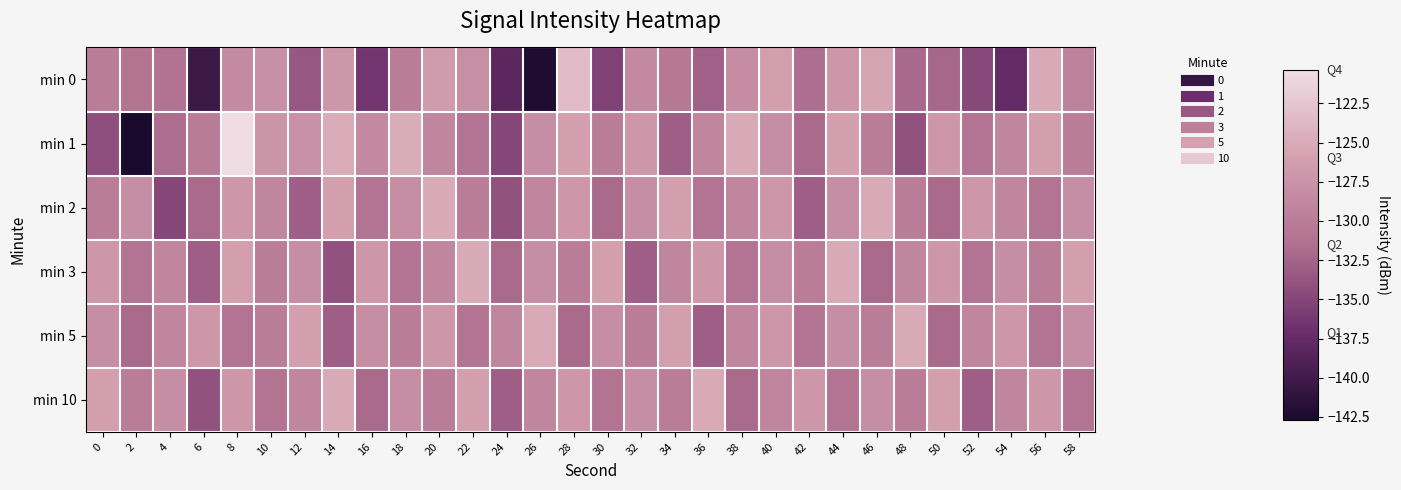

At which category is the sum across all series the highest?

8